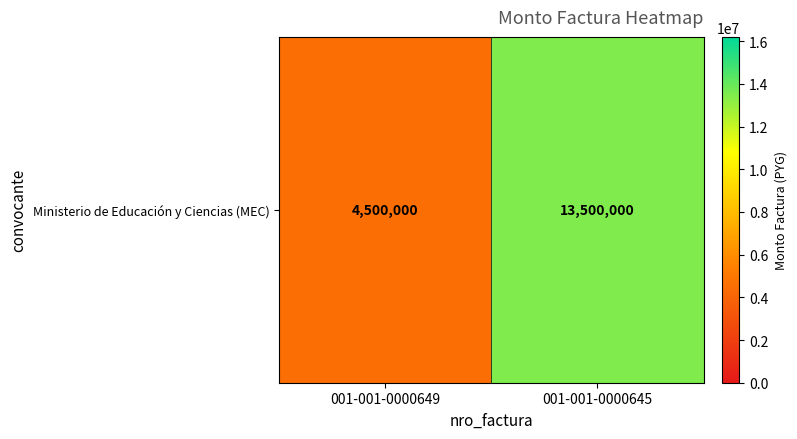

What is the difference between the maximum and minimum values?

9000000